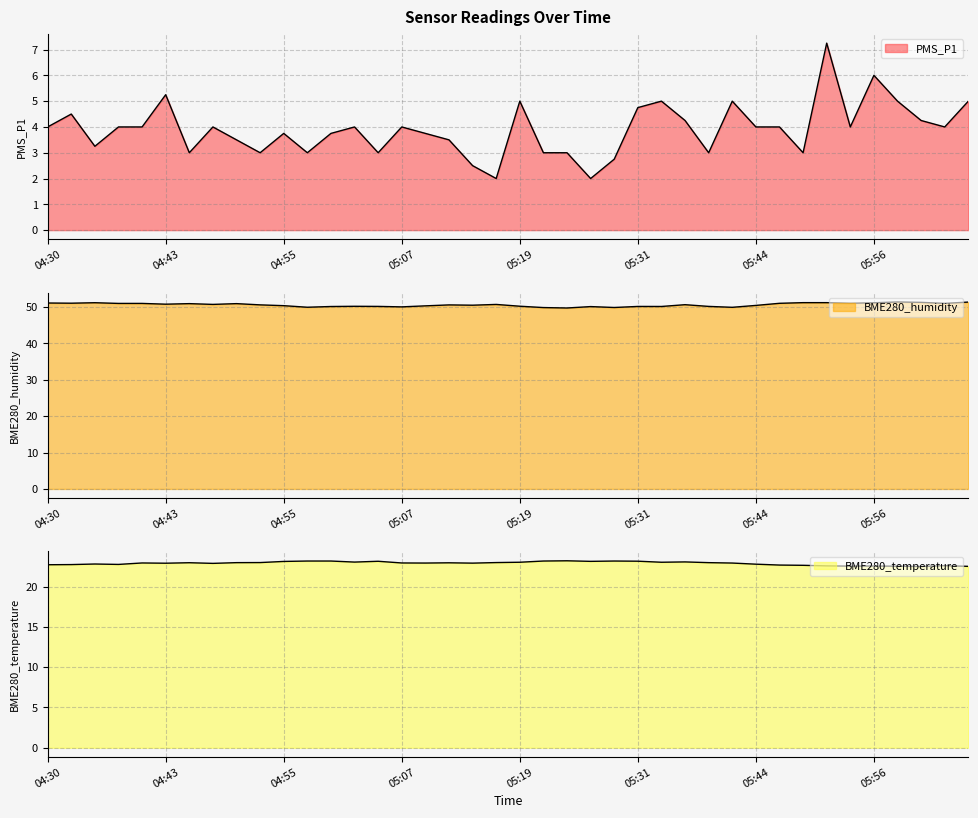

What is the sum of all BME280_temperature values?

915.2